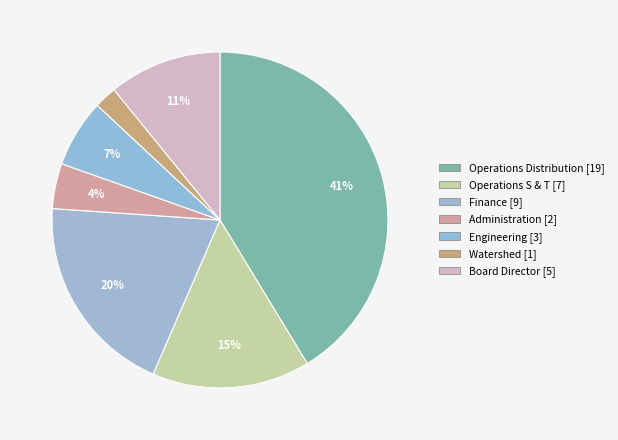

How much of the chart is everything except Operations Distribution?

58.7%